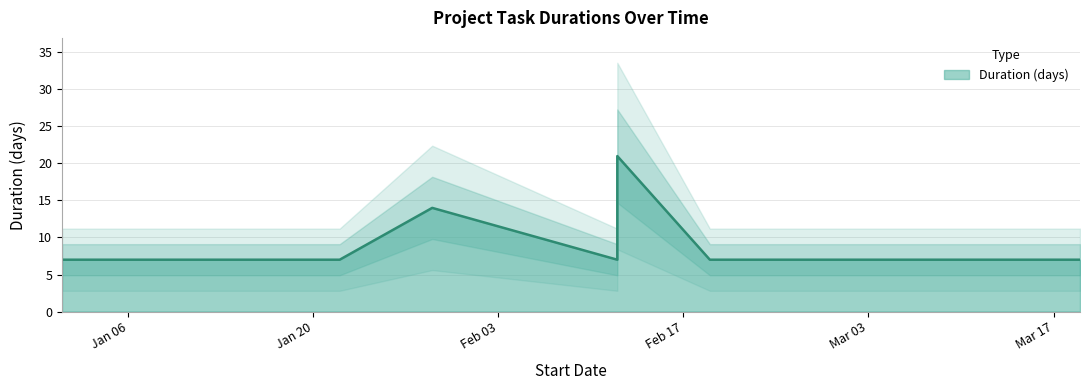

Count the number of categories in the chart.

13